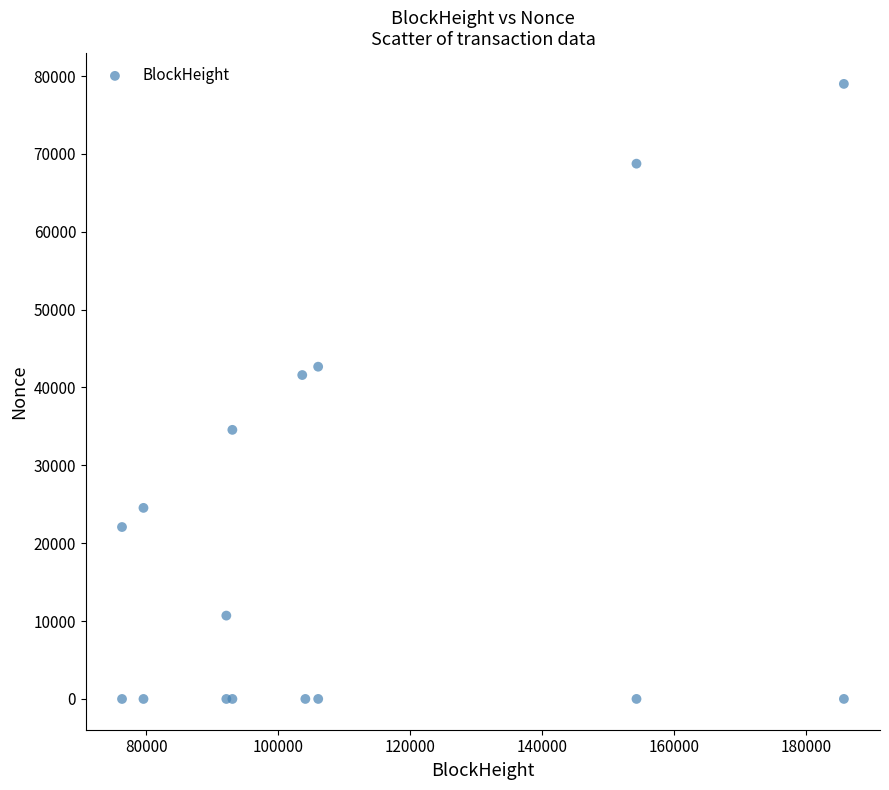

What Y value in the scatter plot is closest to 39494?

41599